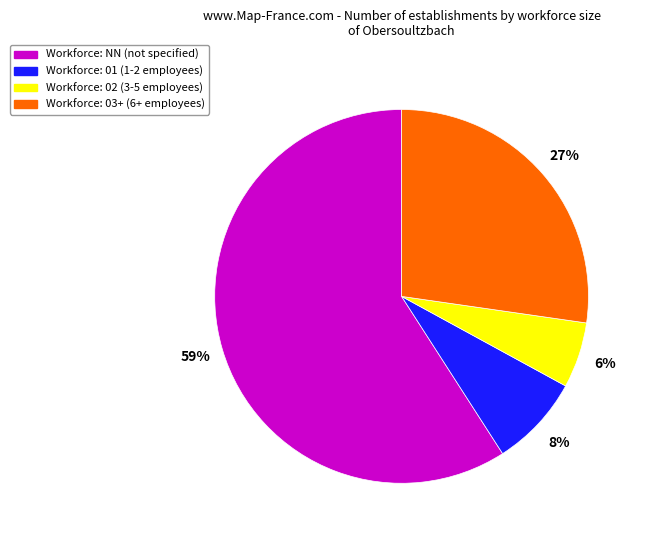

To the nearest percent, what is the average slice percentage?

25%